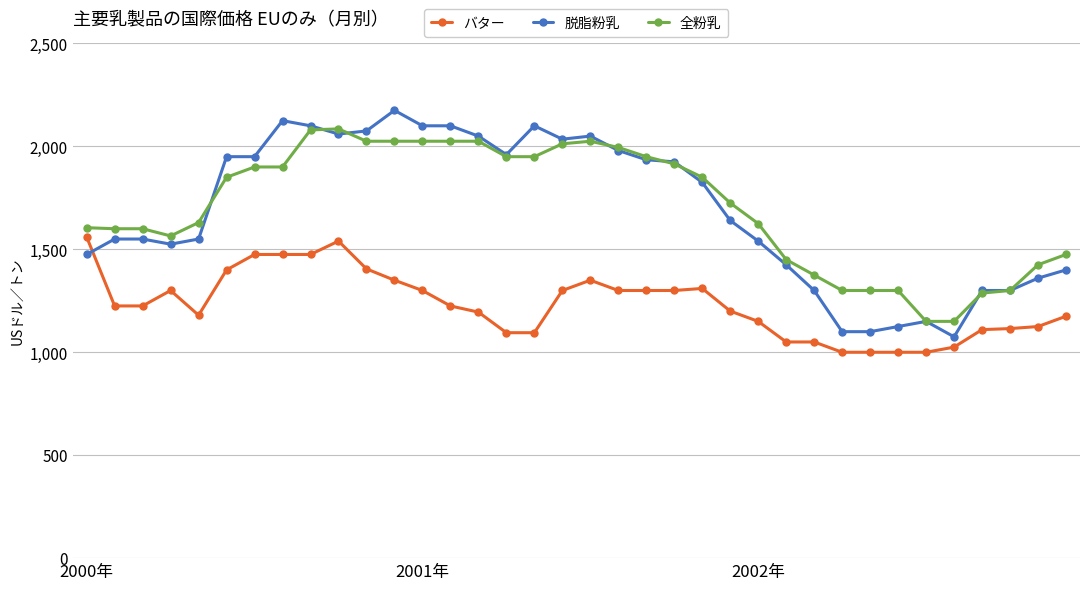

True or false: 脱脂粉乳 has more than 0 points higher than both neighbors.

True